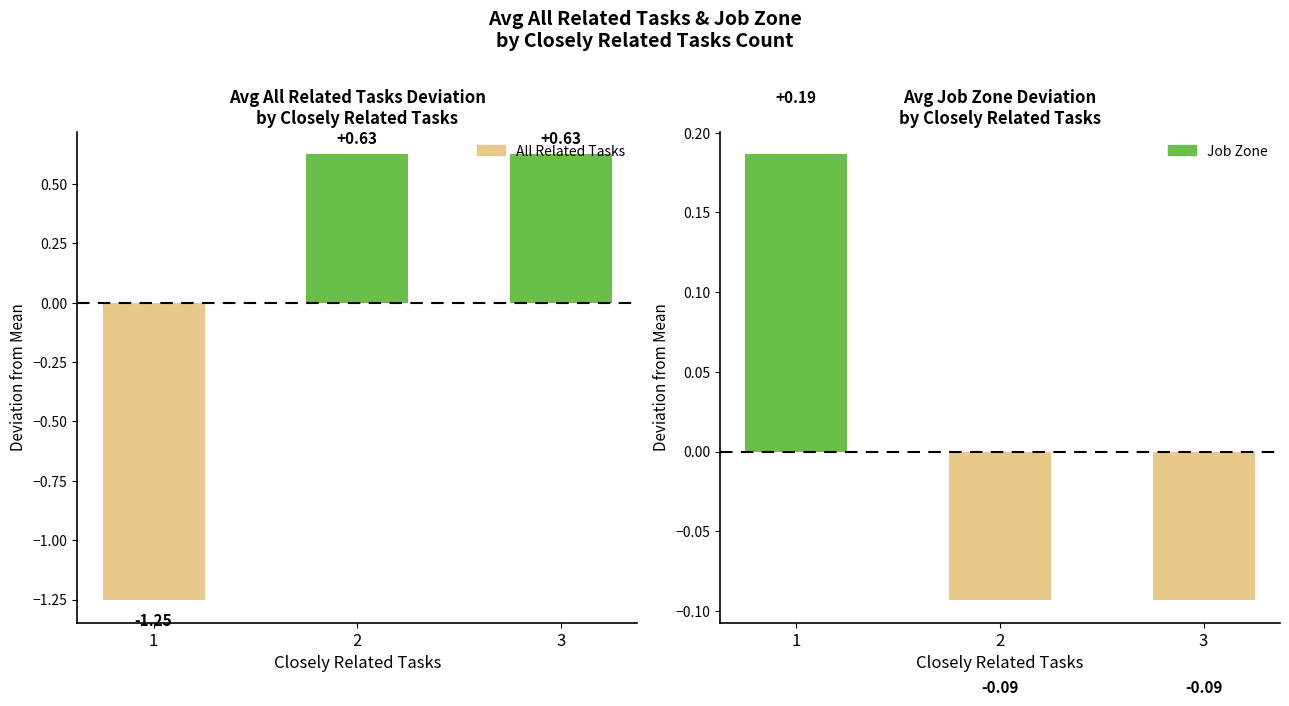

Where does the Job Zone series first go above 0?

1